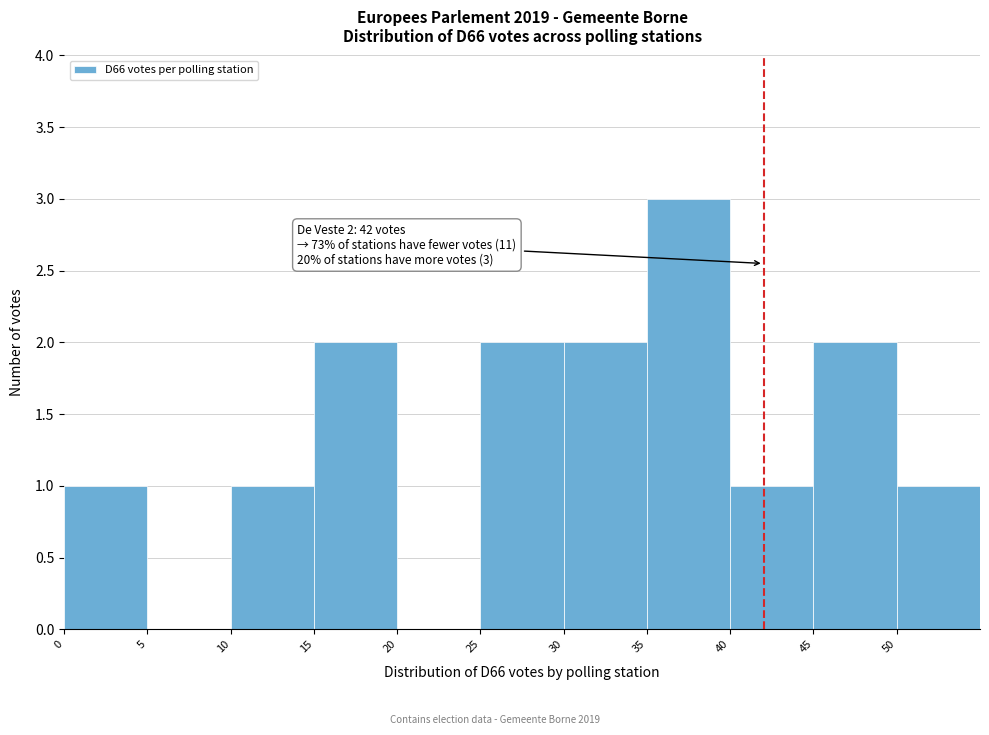

Which range on the x-axis has the tallest bar?

35 to 40